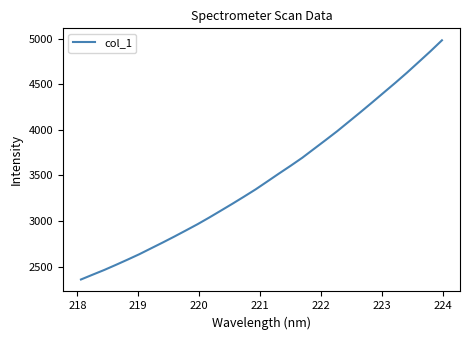

What is the difference between the maximum and minimum values?

2623.2